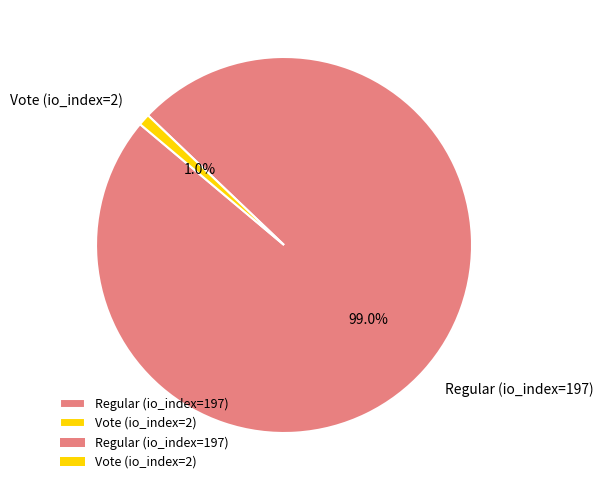

Do Vote (io_index=2) and Regular (io_index=197) together represent more than half of the pie?

Yes